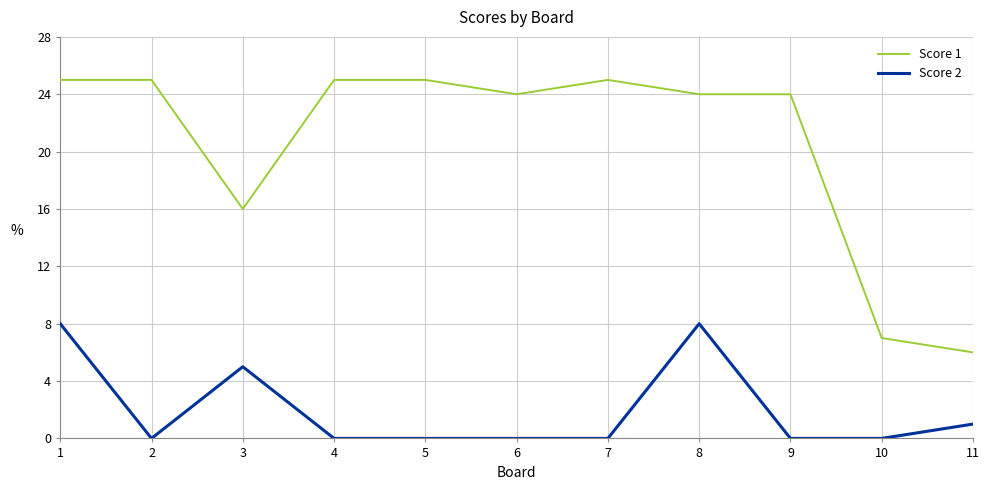

Does the chart have visible grid lines?

Yes